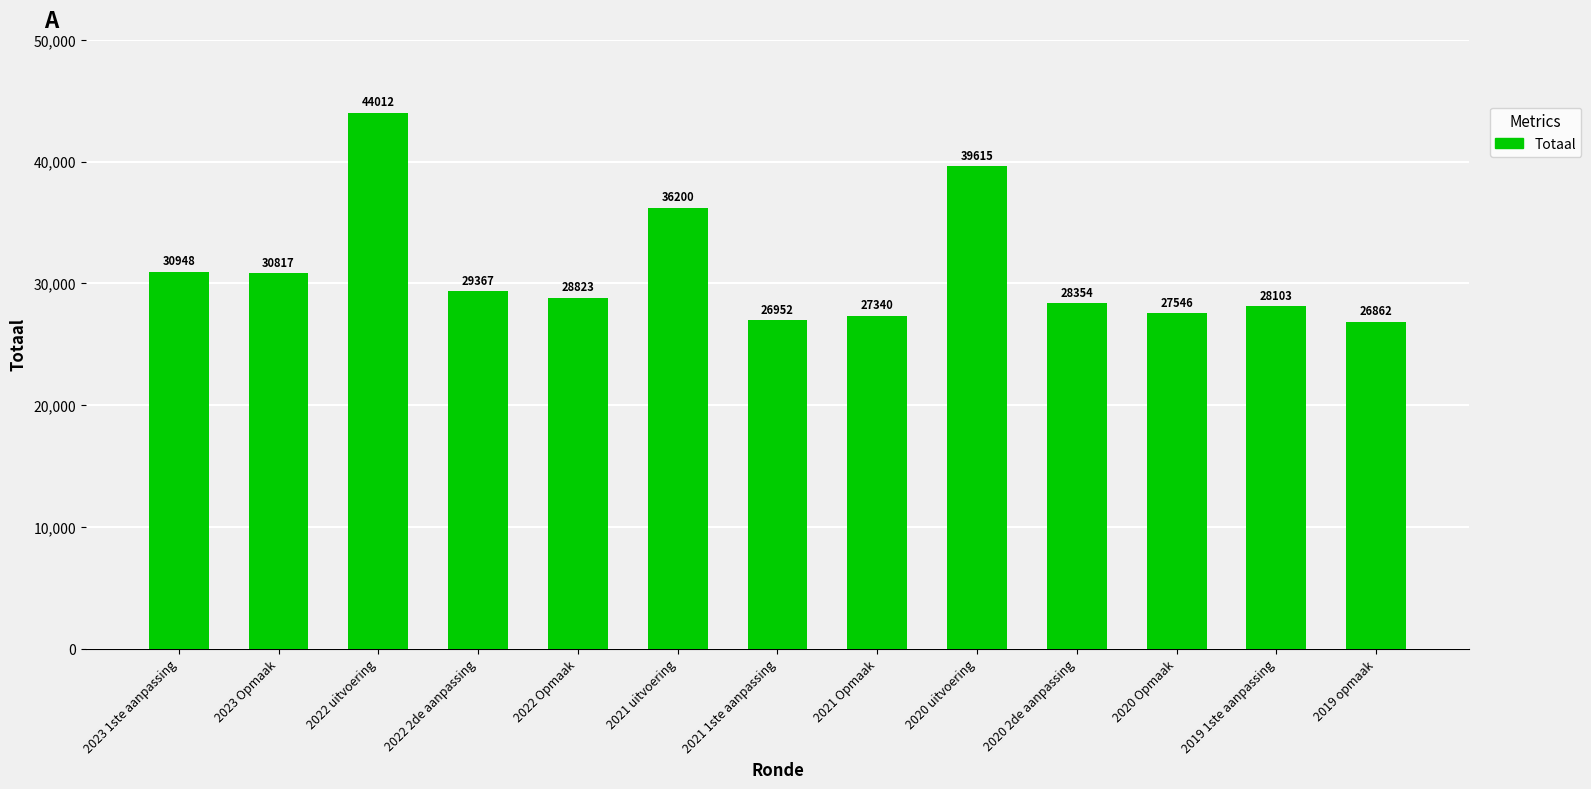

What is the change in value from 2023 1ste aanpassing to 2020 uitvoering?

+8667